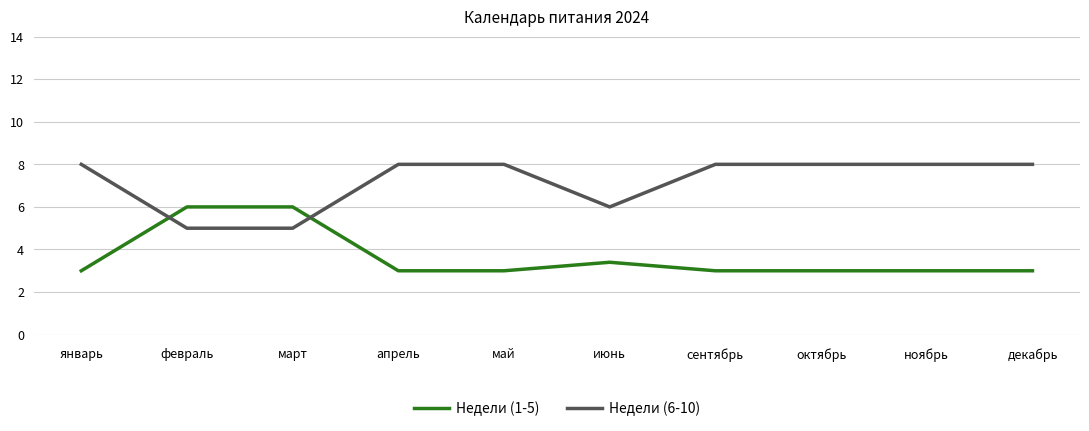

The value of Недели (6-10) at июнь is 6.0. True or false?

True